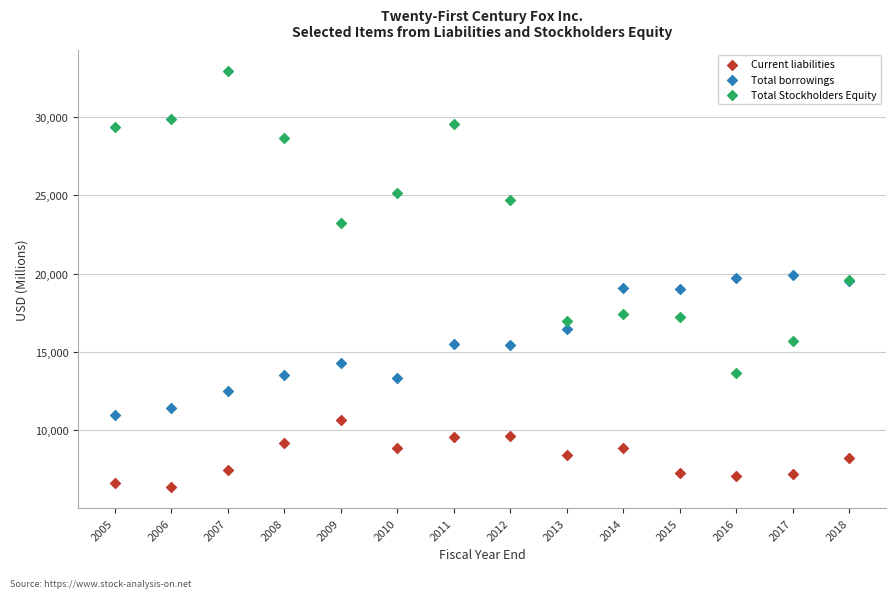

Which series has the largest Y range (max minus min)?

Total Stockholders Equity